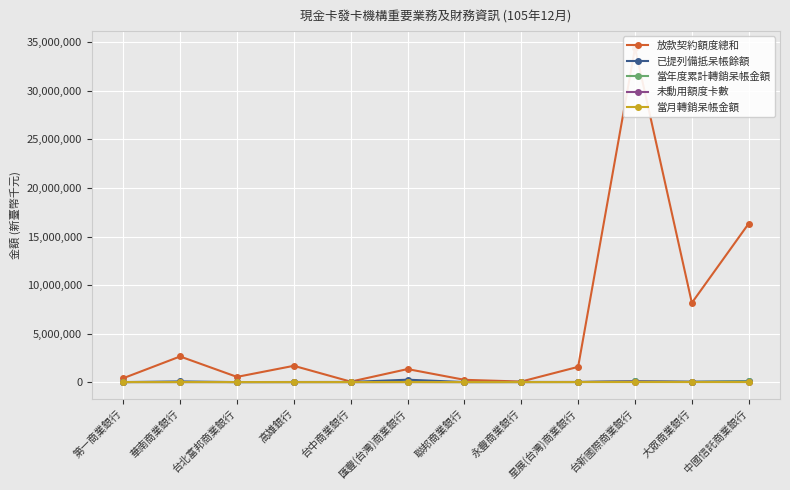

What is the label of the 11th point from the left?

大眾商業銀行